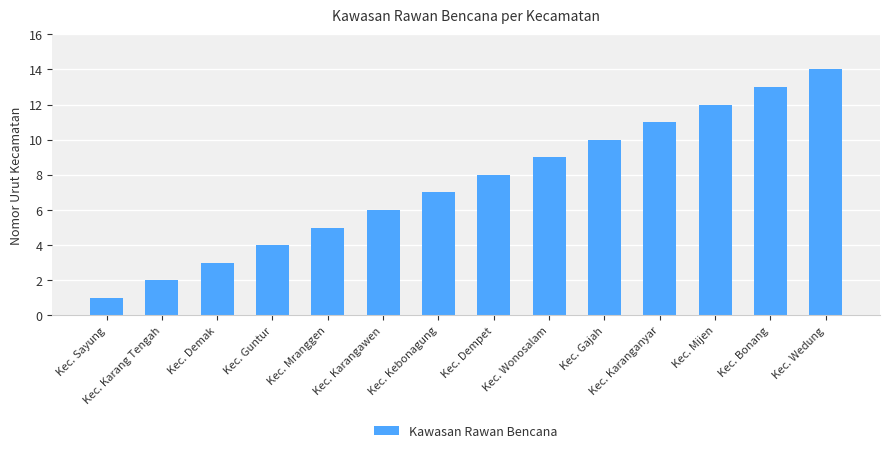

How many values are below 8?

7